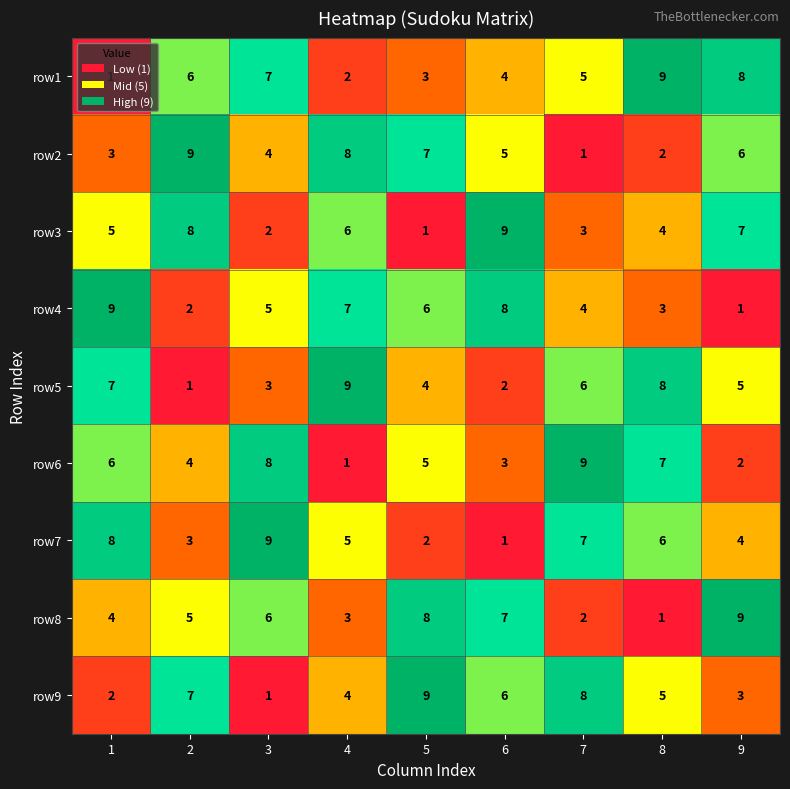

What is the spread (max minus min) of values at 2?

8